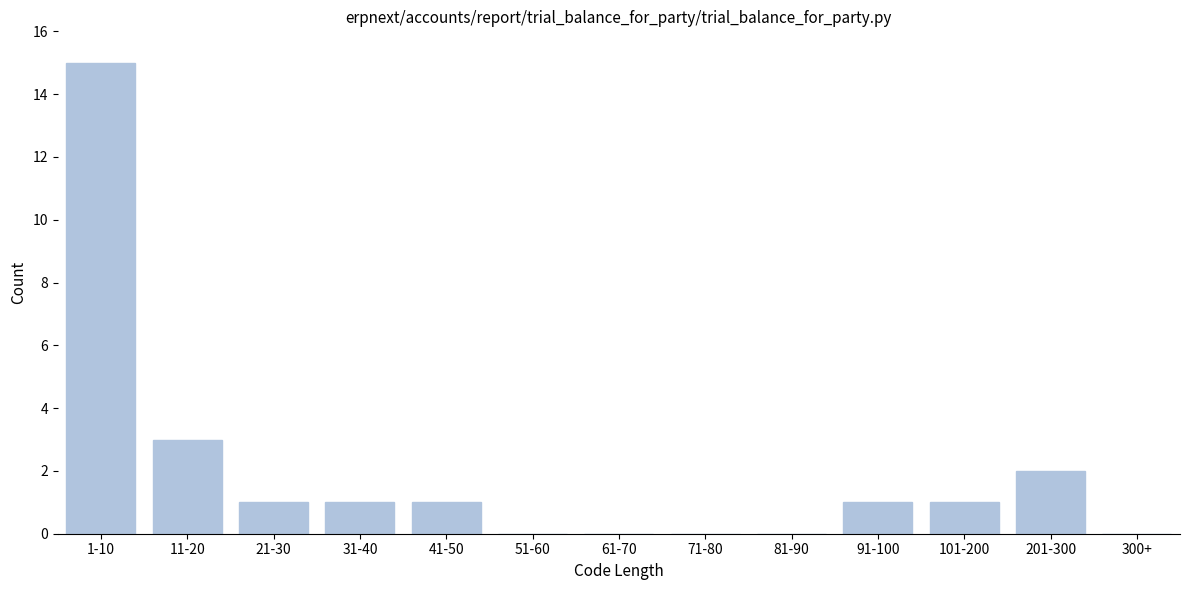

Reading right to left, list all the values displayed in this chart.

300+=0	201-300=2	101-200=1	91-100=1	81-90=0	71-80=0	61-70=0	51-60=0	41-50=1	31-40=1	21-30=1	11-20=3	1-10=15